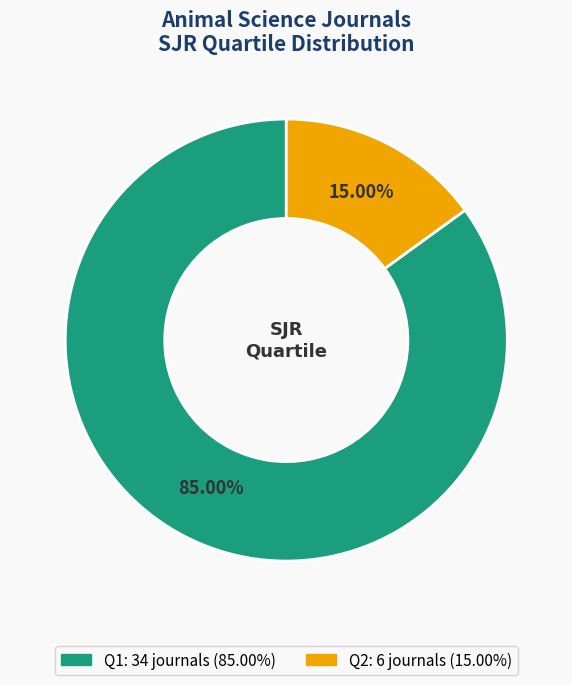

Is there a majority slice in this chart?

Yes